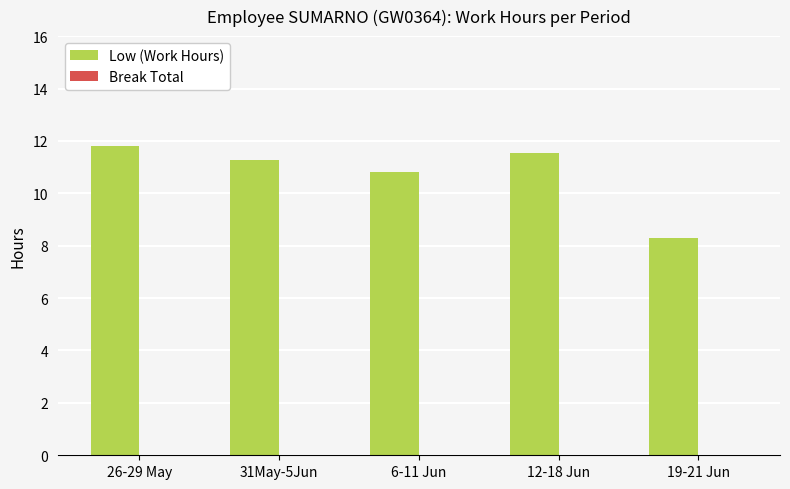

How many bars are there in total?

5